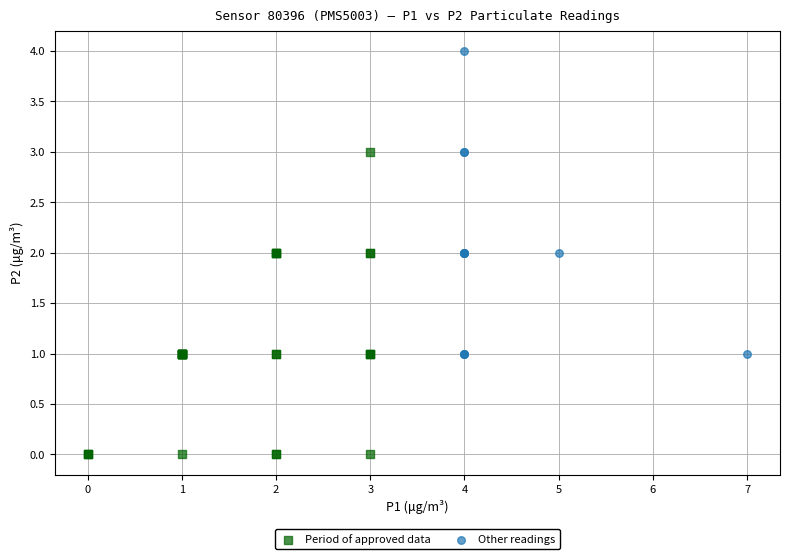

Which series reaches the minimum Y coordinate?

Period of approved data